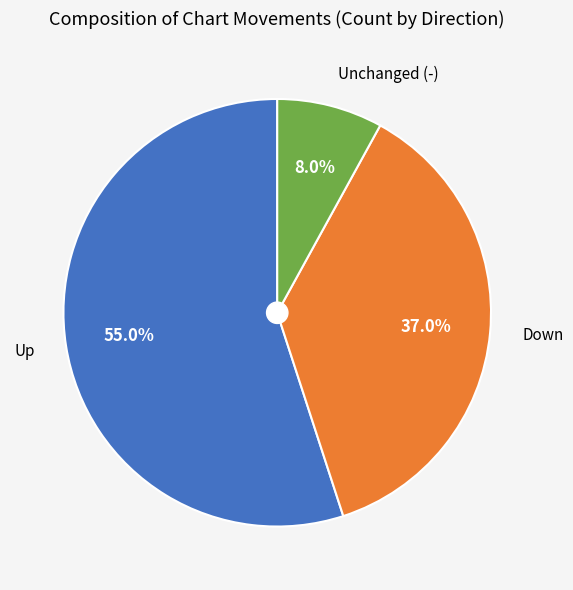

Rank the categories by value from lowest to highest.

Unchanged (-), Down, Up